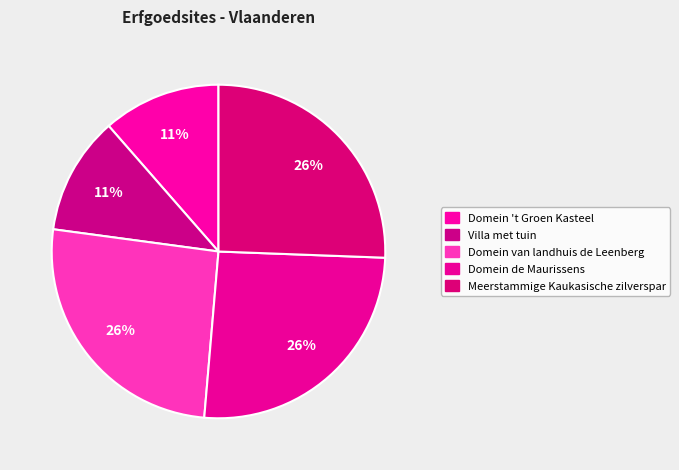

Does Domein de Maurissens represent more than half of the total?

No